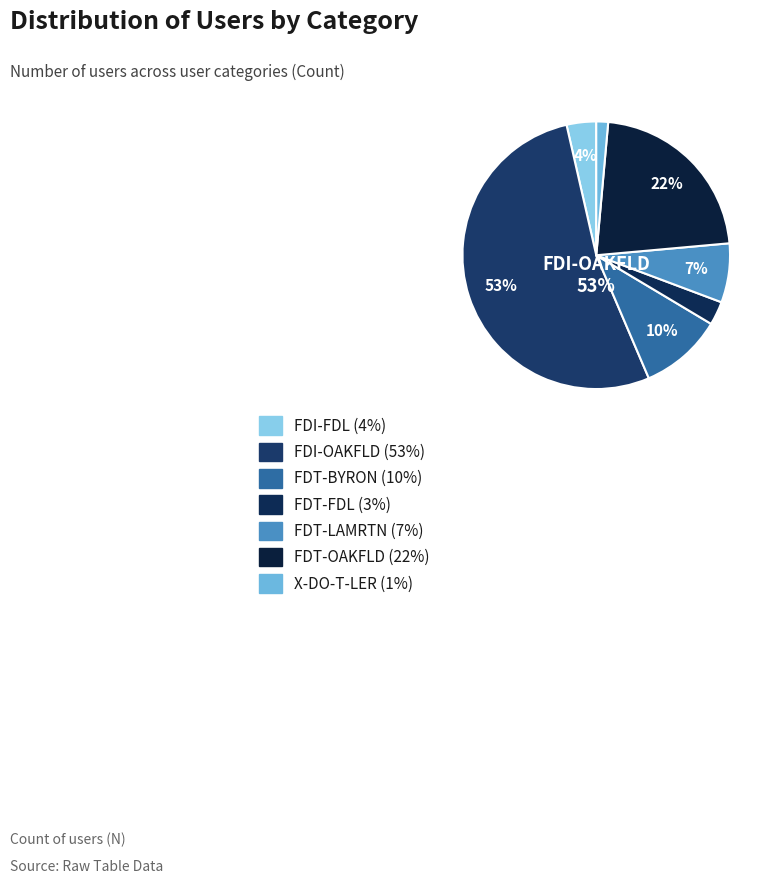

How many slices are in this pie chart?

7